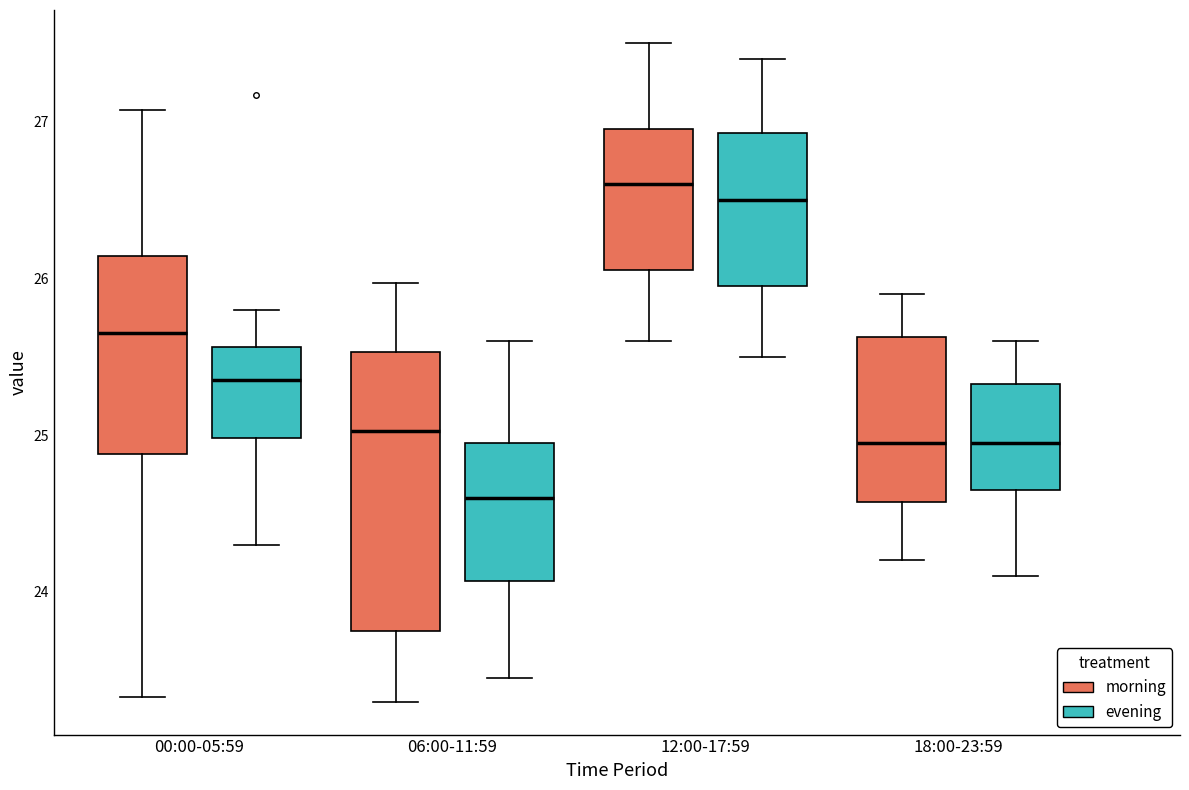

Which box is the tallest, from its lower edge to its upper edge?

06:00-11:59 (morning)